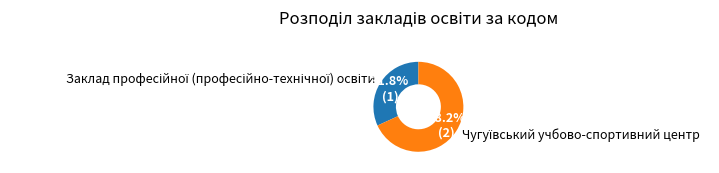

To the nearest percent, what is the difference between the largest and smallest slice percentages?

36%